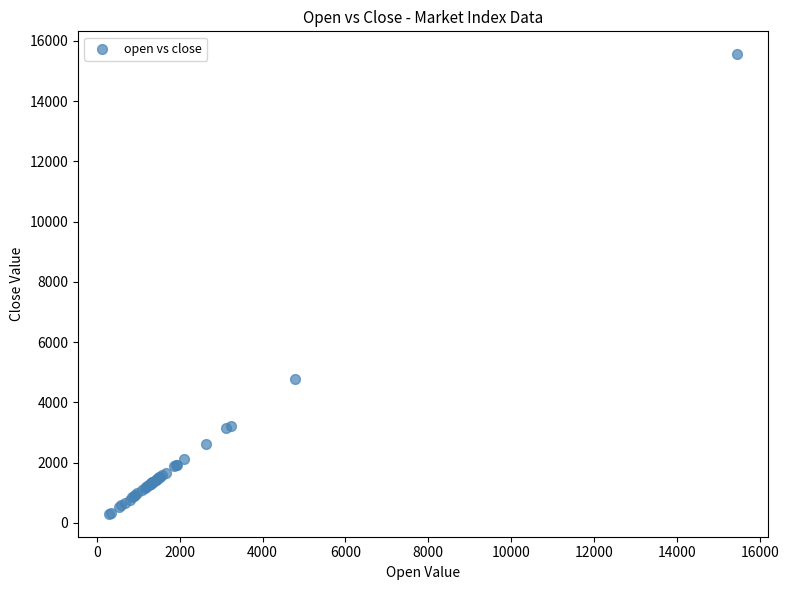

What Y value in the scatter plot is closest to 7928?

4780.4